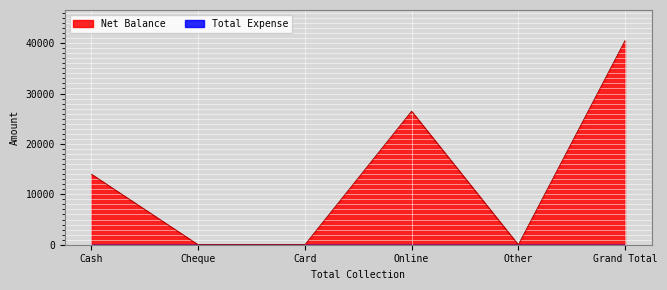

True or false: there are more than 0 points higher than both neighbors.

True